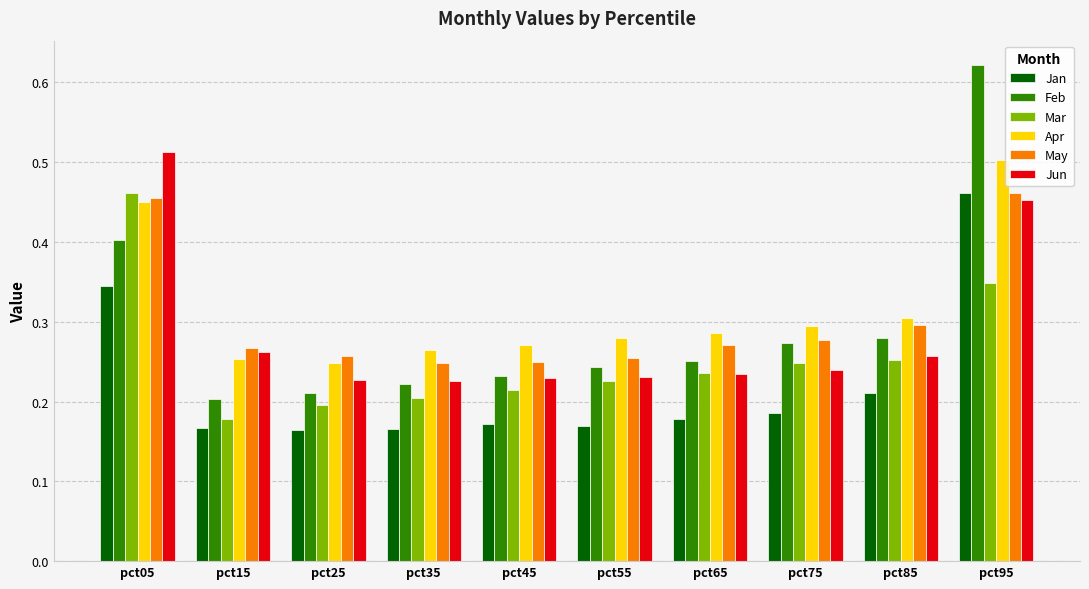

How many Apr values are between 0 and 1?

10